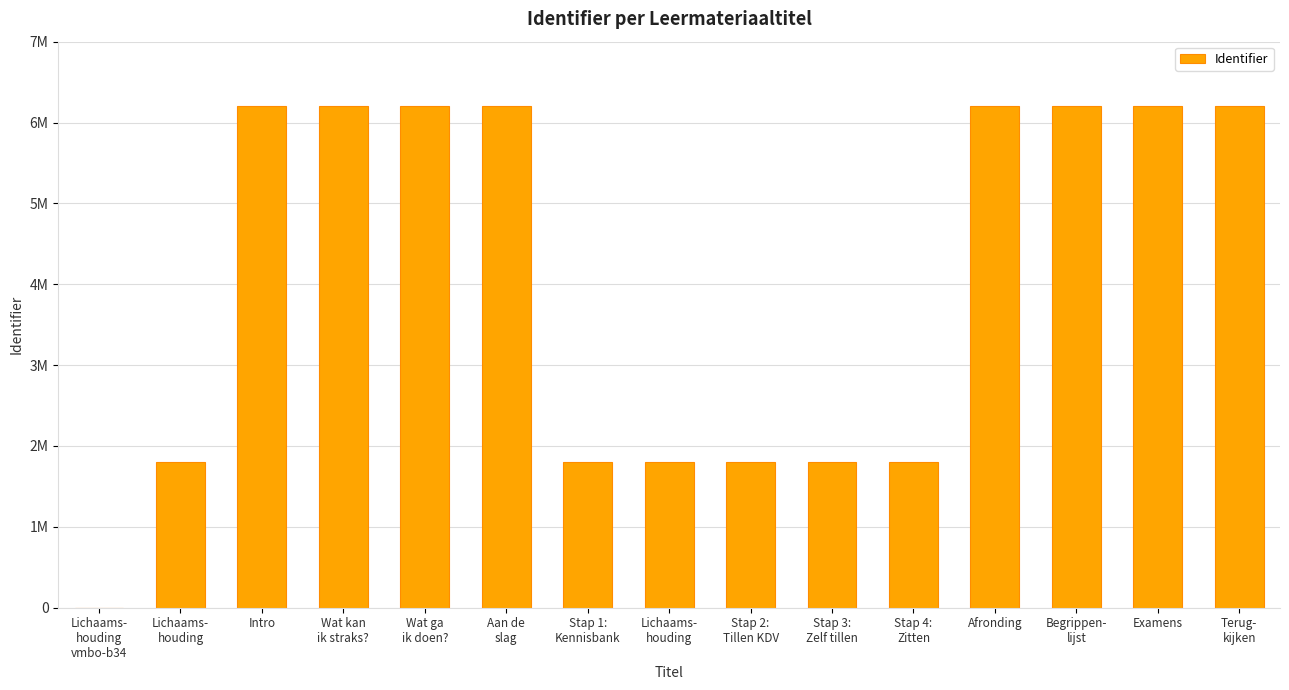

True or false: the data shows 1802715 at Lichaams-
houding.

True